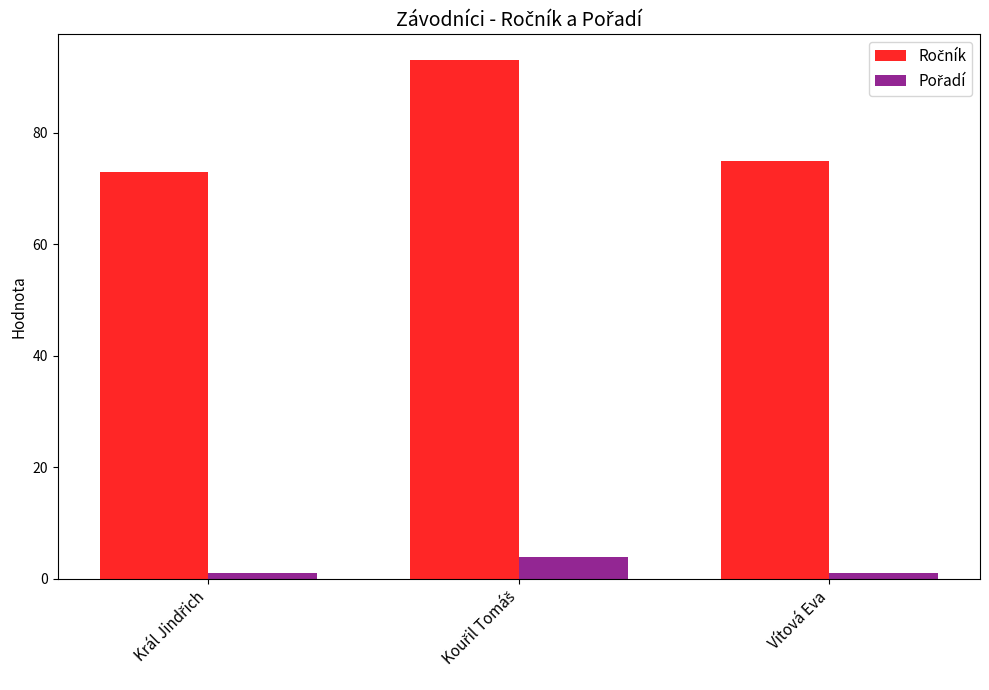

At how many categories does at least one series exceed 19?

3